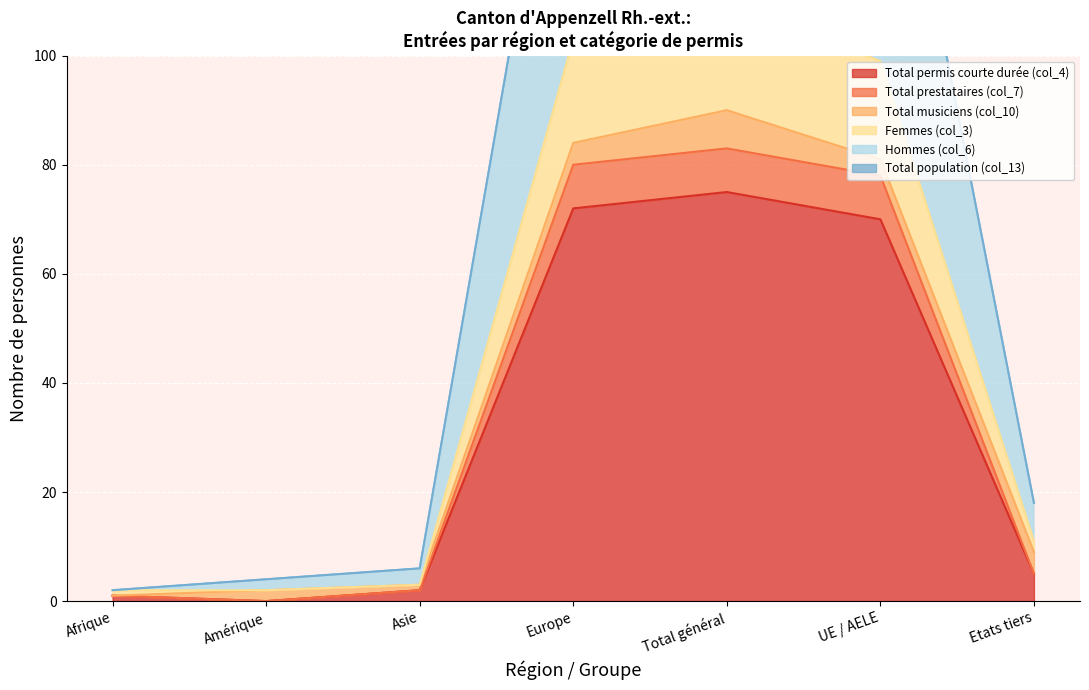

What is the difference between the maximum and minimum values in the Femmes (col_3) series?

108